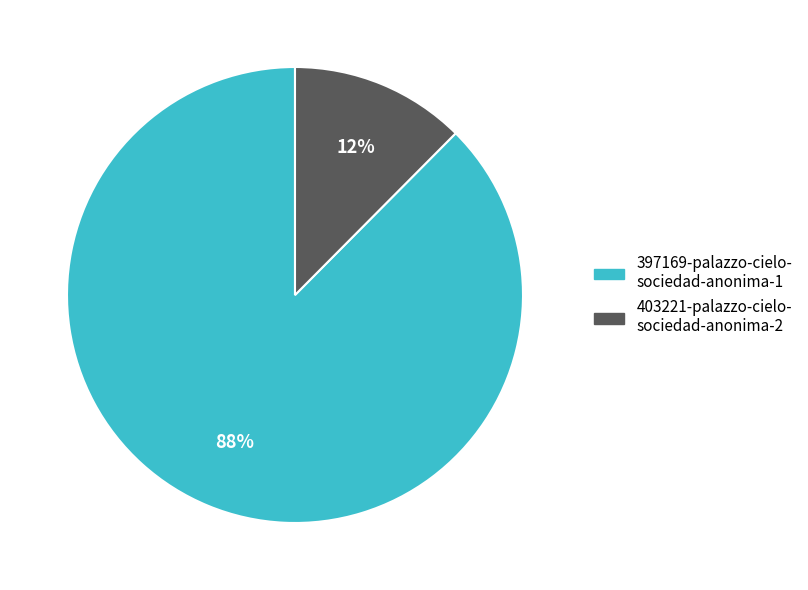

To the nearest percent, what is the average slice percentage?

50%